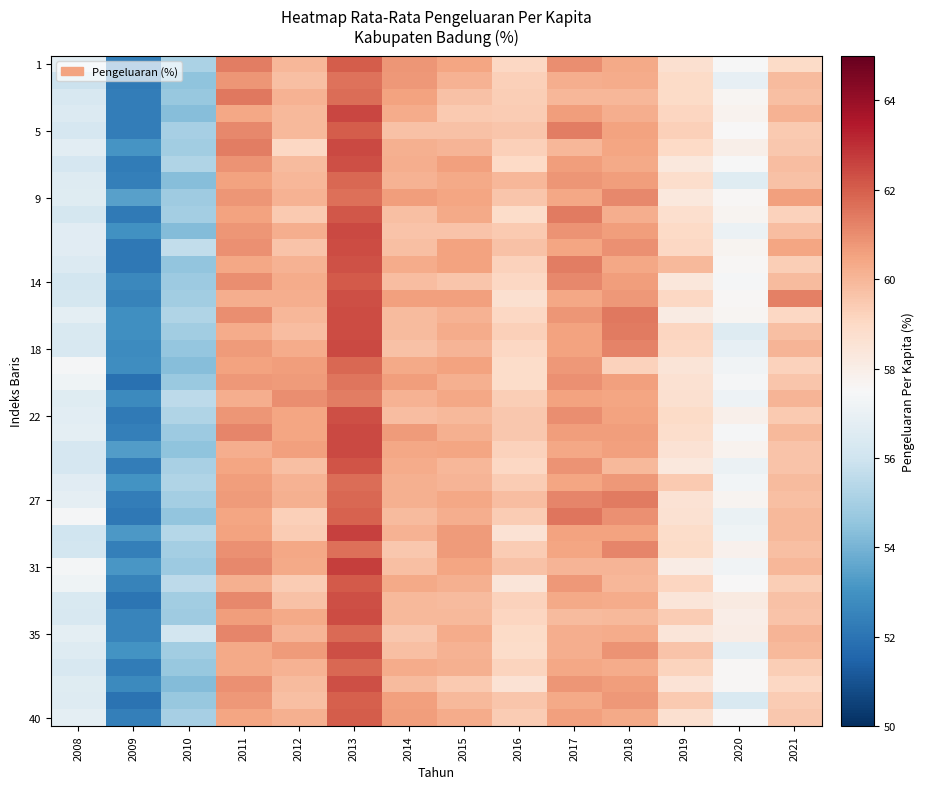

At which category is the sum across all series the highest?

2013